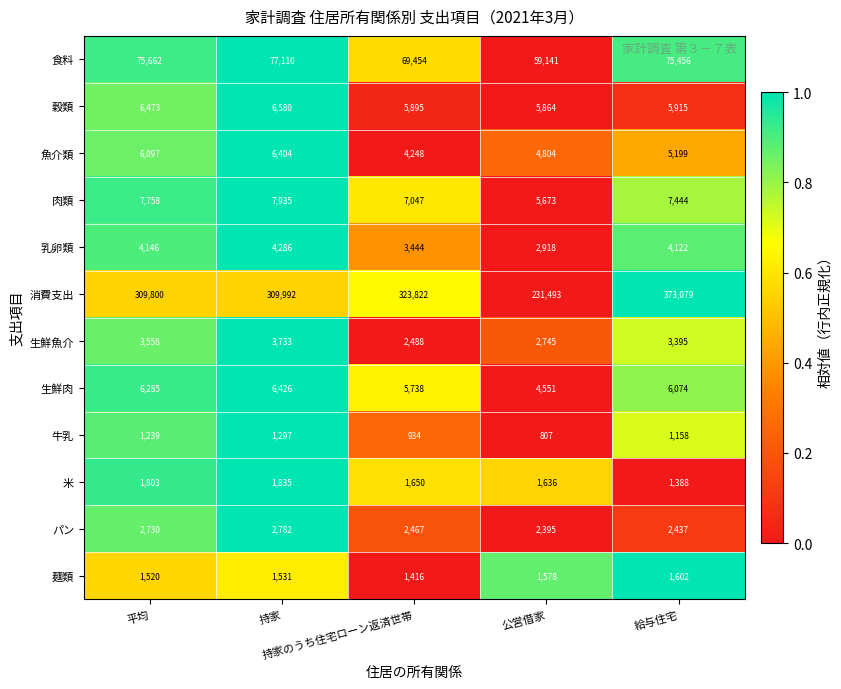

Which label corresponds to the smallest value in the chart?

公営借家